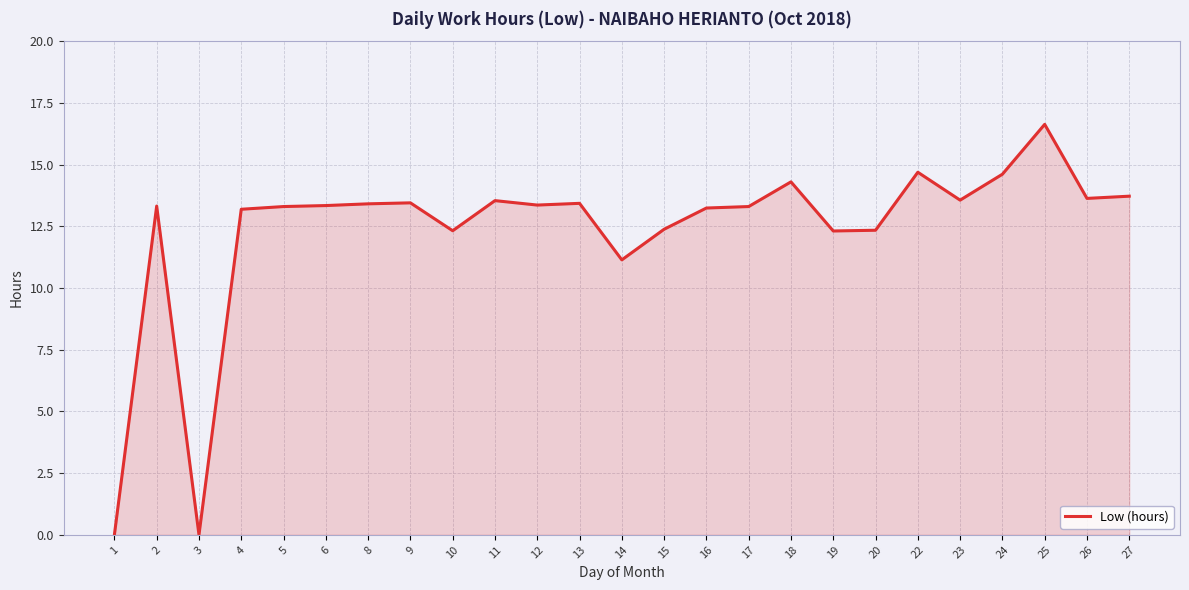

What is the difference between the maximum and minimum values?

16.6